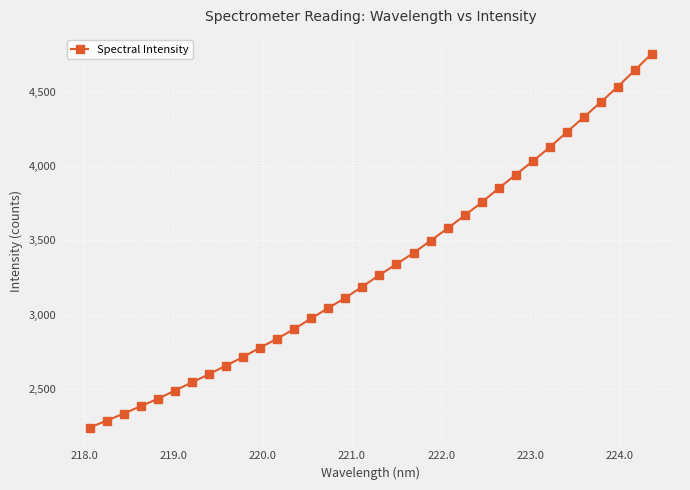

What is the difference between the maximum and minimum values?

2510.6